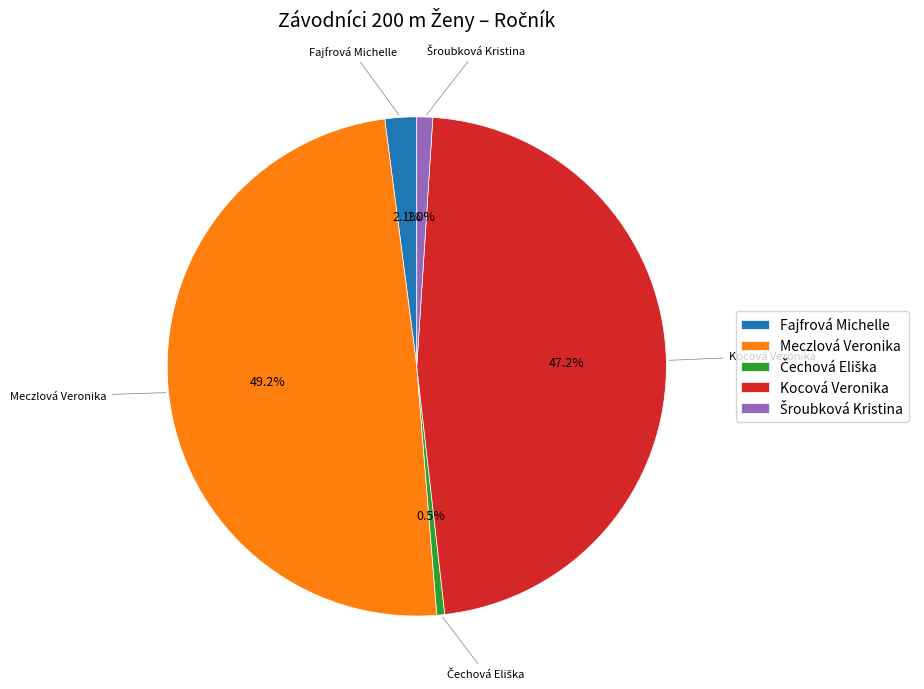

To the nearest percent, what is the average slice percentage?

20%